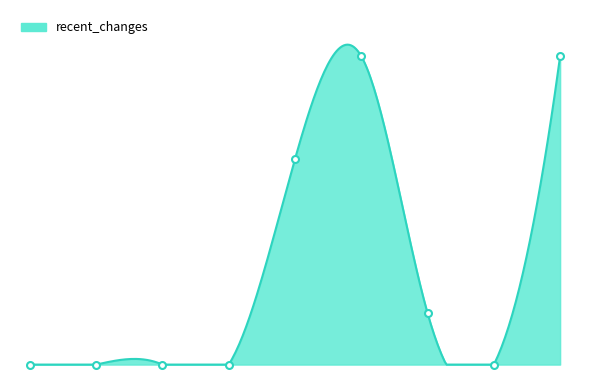

Which category has the lowest value across all series?

Czech